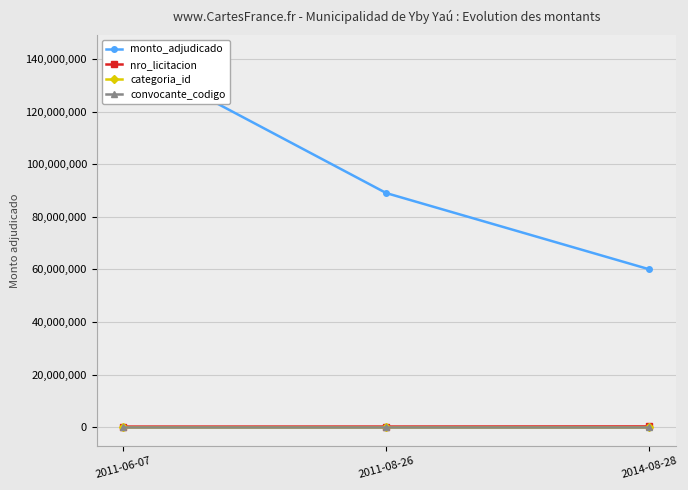

Reading right to left, list all the values displayed in this chart.

monto_adjudicado: 2014-08-28=60000000	2011-08-26=89000000	2011-06-07=142000000
nro_licitacion: 2014-08-28=268954	2011-08-26=222445	2011-06-07=207616
categoria_id: 2014-08-28=21	2011-08-26=37	2011-06-07=37
convocante_codigo: 2014-08-28=245	2011-08-26=245	2011-06-07=245